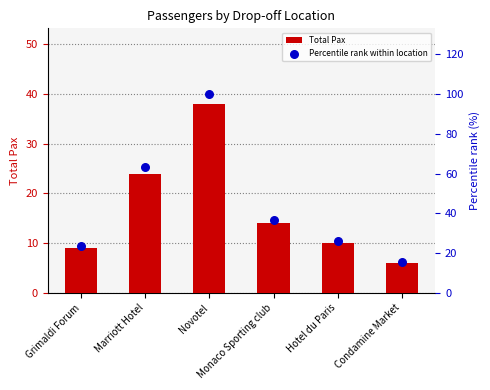

What are all the series names shown in the legend?

Total Pax, Percentile rank within location